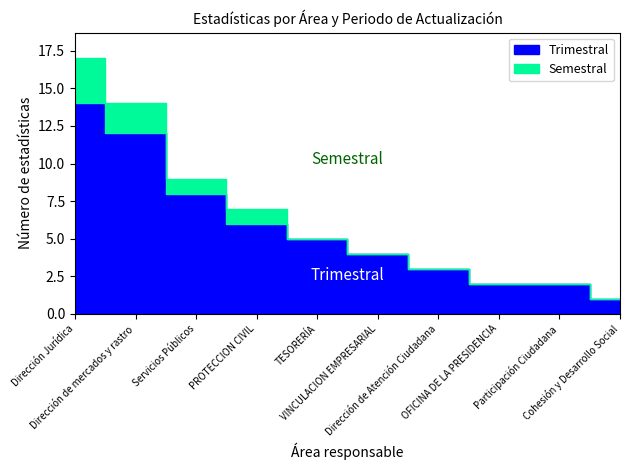

Is it true that Trimestral equals 0 at Cohesión y Desarrollo Social?

False